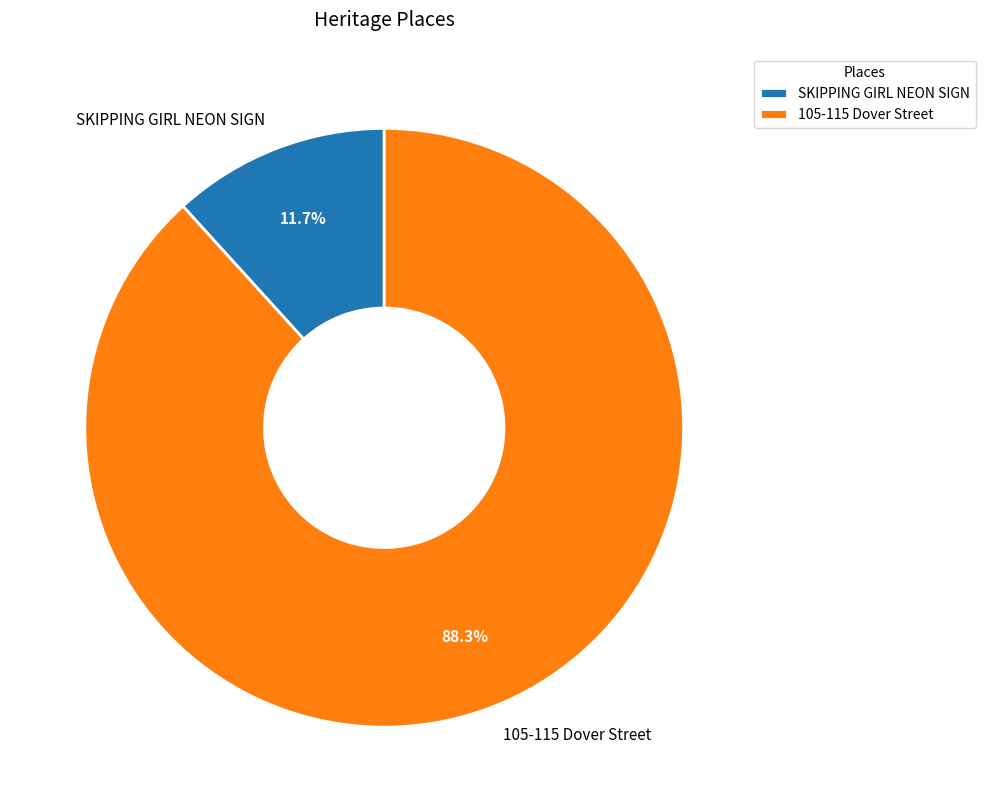

Which slice represents more than half of the pie?

105-115 Dover Street